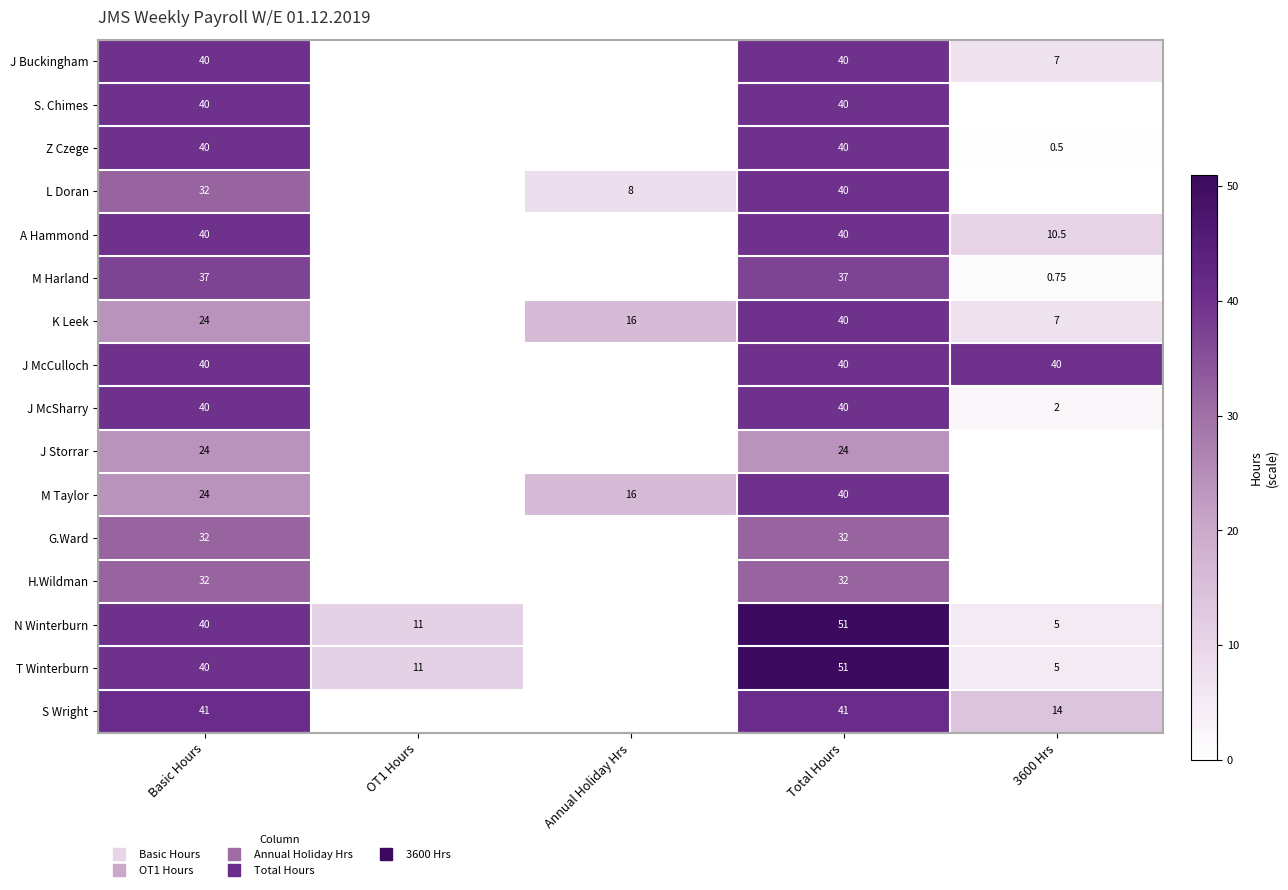

How many categories are shown in the chart?

5